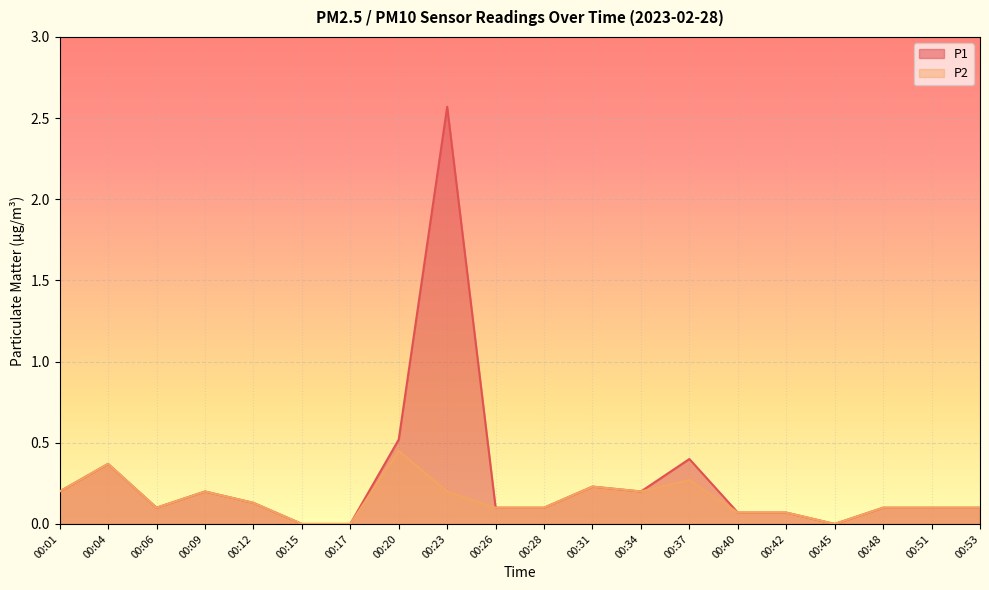

Rank the series at 00:09 from lowest to highest value.

P1, P2